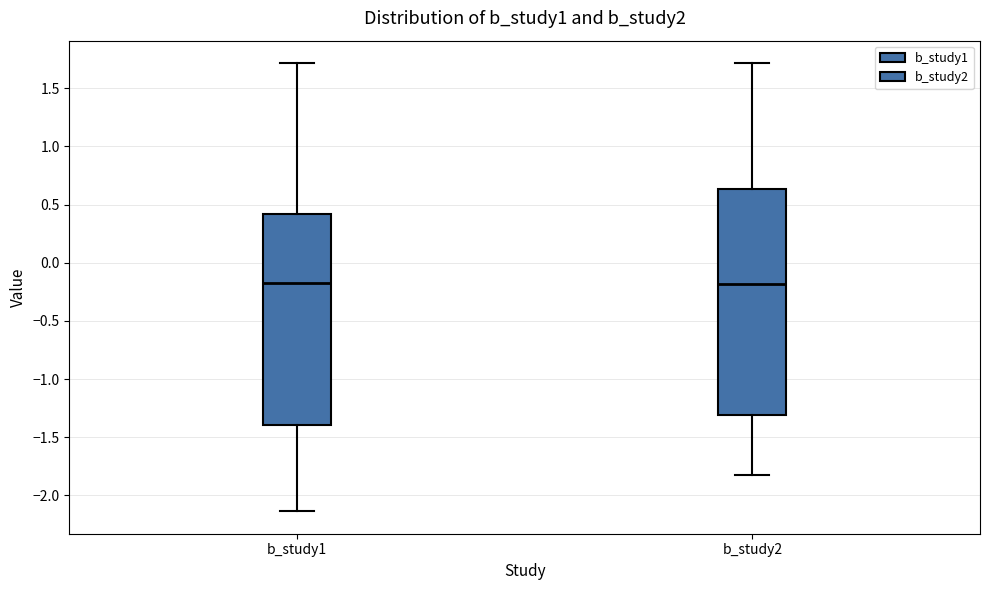

Reading left to right, read every box against the y-axis: the position of its median line, the range the box covers, and the ends of its whiskers. The values are not printed on the chart, so give them approximately, as read against the axis.

b_study1: median -0.20, box -1.40 to 0.40, whiskers -2.15 to 1.70
b_study2: median -0.20, box -1.30 to 0.65, whiskers -1.85 to 1.70